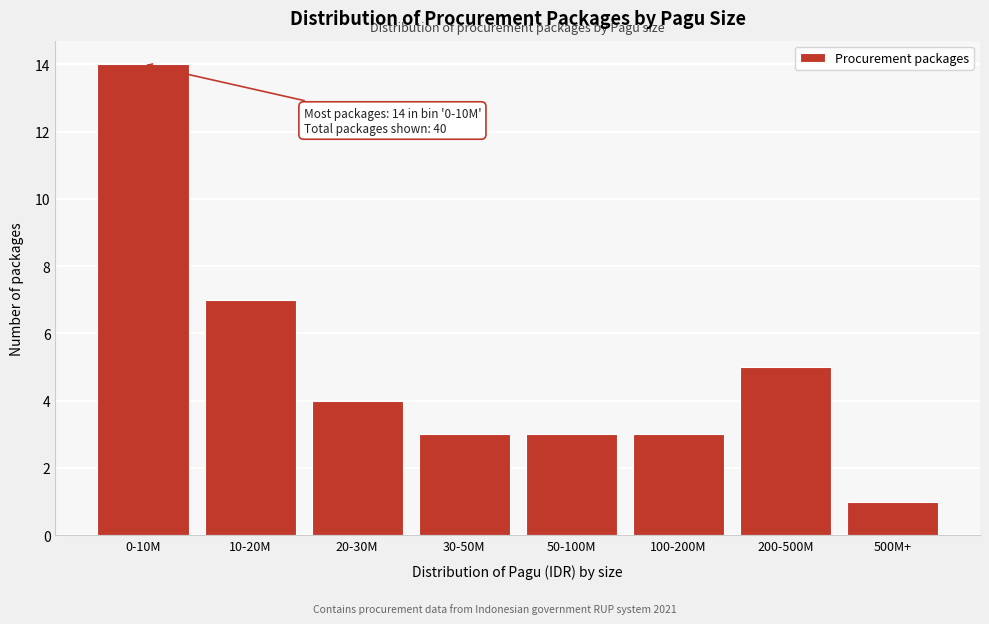

Reading right to left, transcribe all the data shown in this chart.

500M+=1	200-500M=5	100-200M=3	50-100M=3	30-50M=3	20-30M=4	10-20M=7	0-10M=14